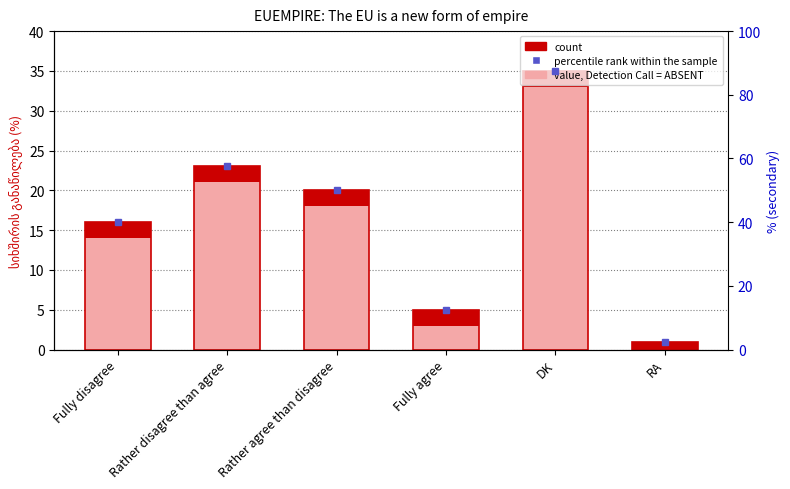

List the labels in order of value, smallest first.

RA, Fully agree, Fully disagree, Rather agree than disagree, Rather disagree than agree, DK